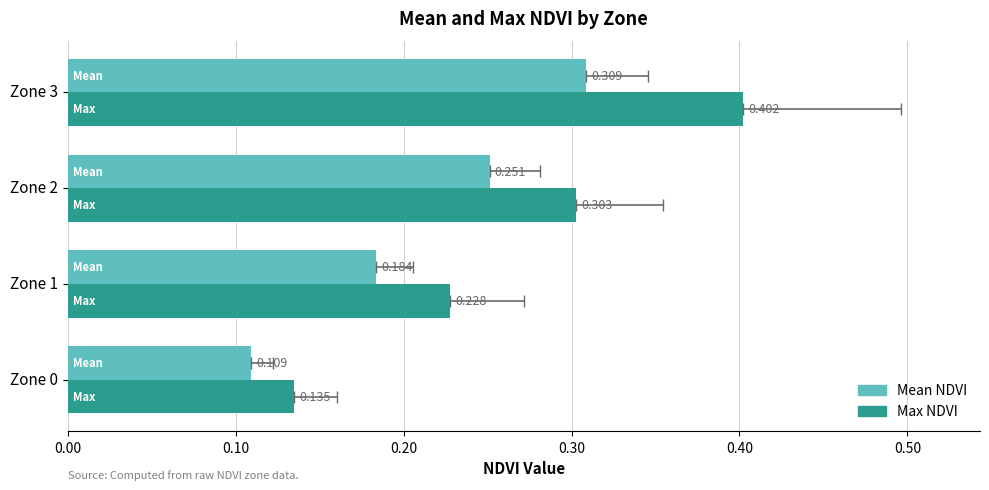

What is the minimum value shown in the chart?

0.1